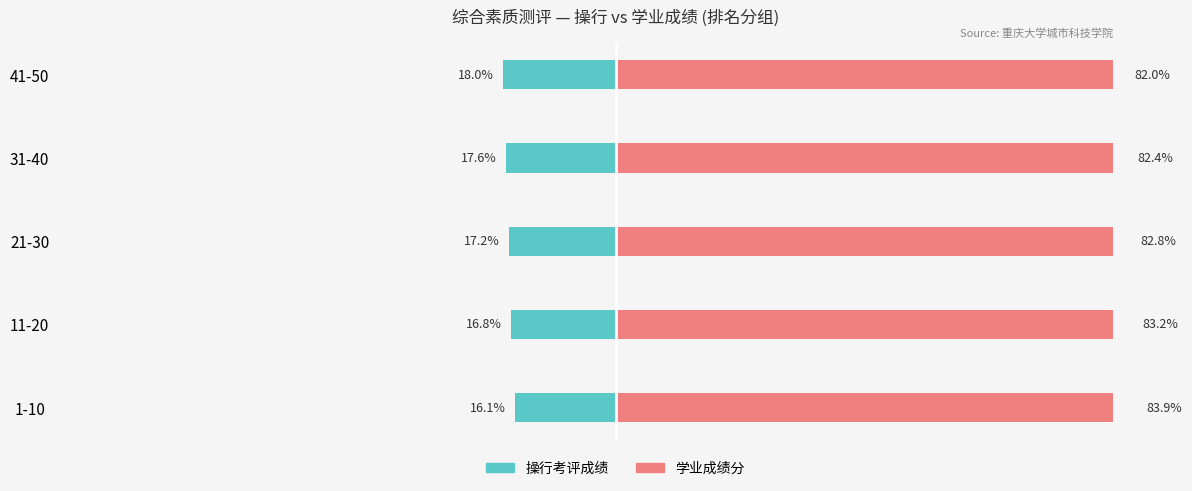

Is it true that 操行考评成绩 equals -25.3 at 21-30?

False